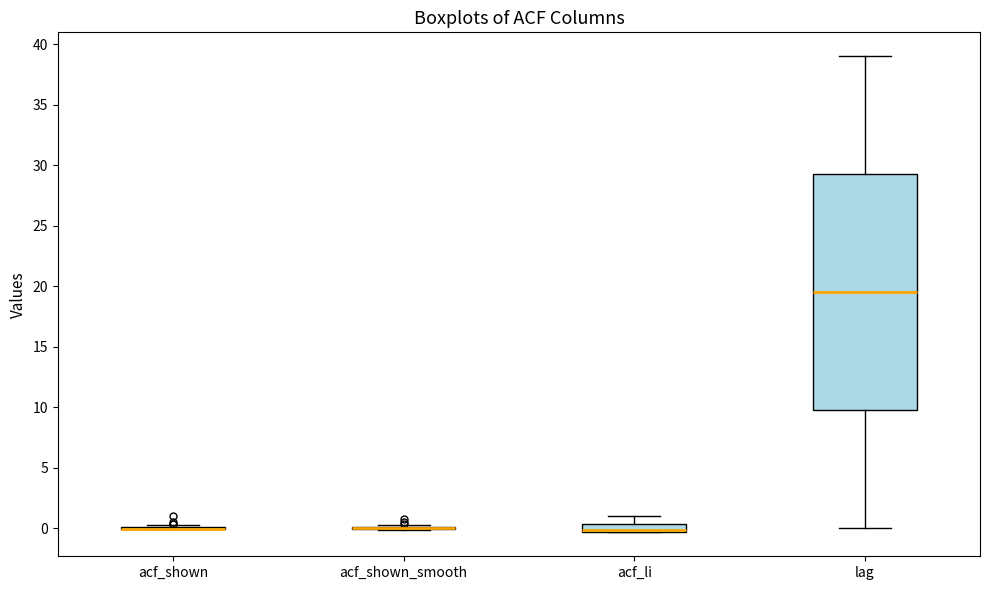

Comparing the boxes themselves (not the whiskers), which one is the tallest?

lag